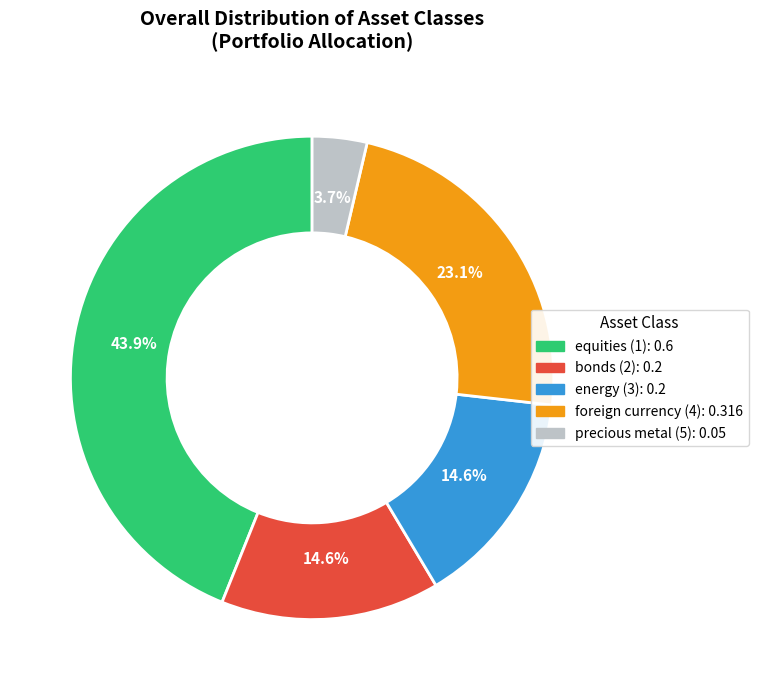

Which slice is the smallest?

precious metal (5)